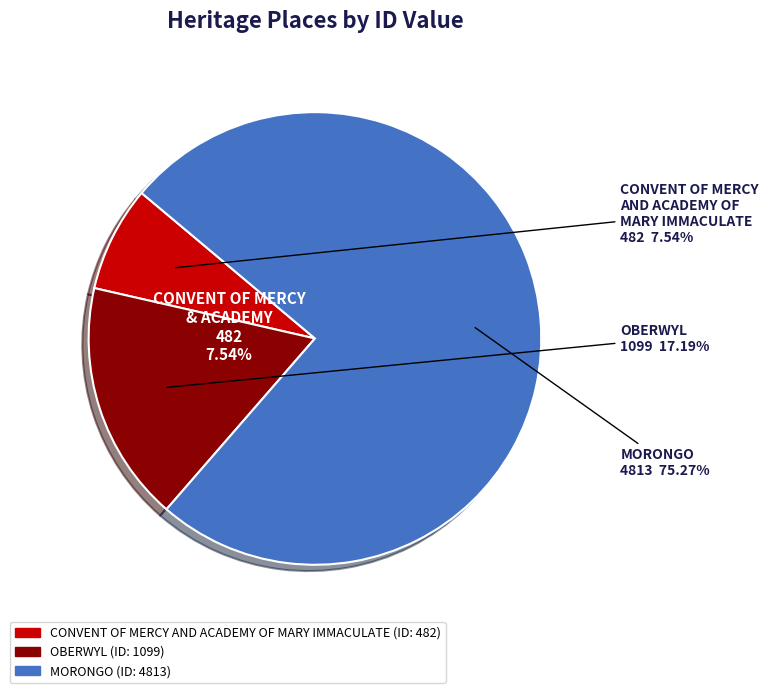

Combined, what portion of the pie is MORONGO and CONVENT OF MERCY AND ACADEMY OF MARY IMMACULATE?

82.8%